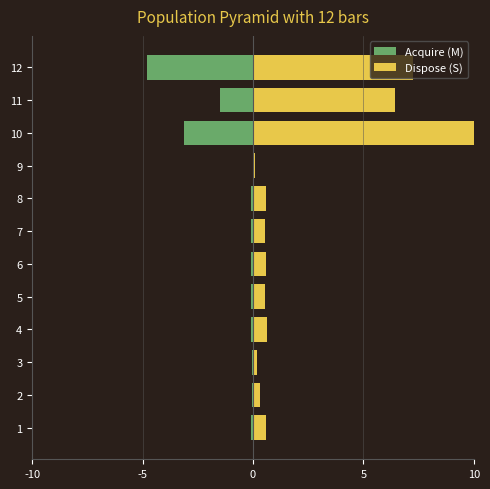

What is the spread (max minus min) of values at 4?

0.7